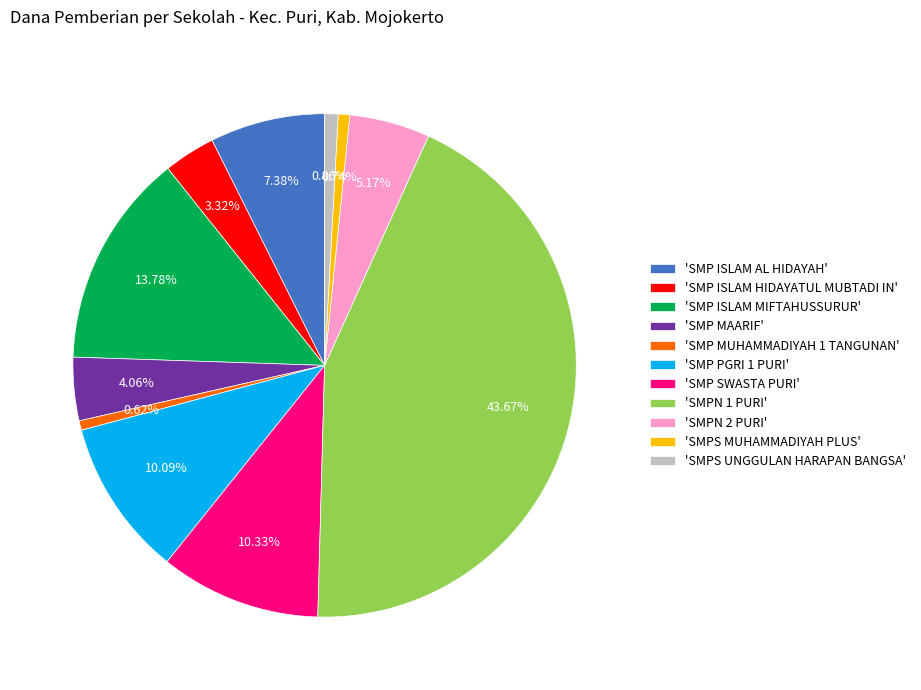

Is there any slice that represents more than half of the pie?

No